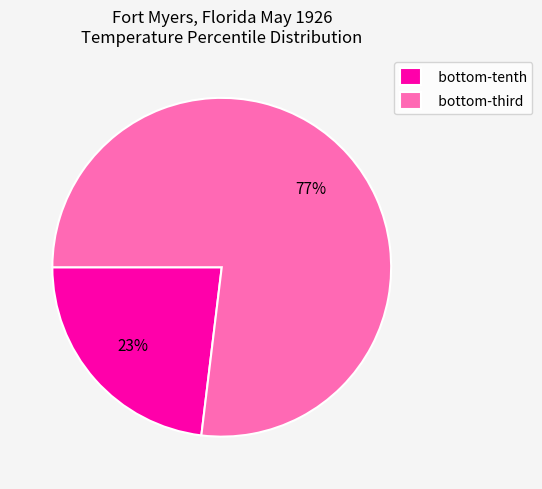

Which category has the smallest portion of the pie?

bottom-tenth